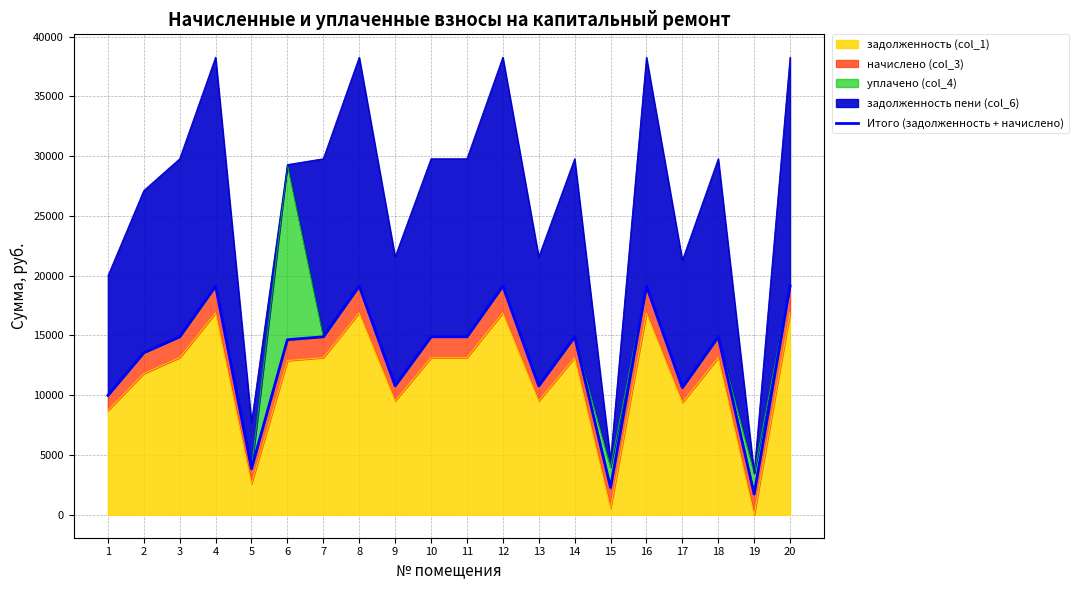

Reading left to right, list all the values displayed in this chart.

9989.4	13560.0	14890.0	19136.0	3866.6	14646.0	14890.0	19136.0	10789.4	14890.0	14890.0	19136.0	10789.4	14890.0	2285.7	19136.0	10644.0	14890.0	1741.8	19136.0